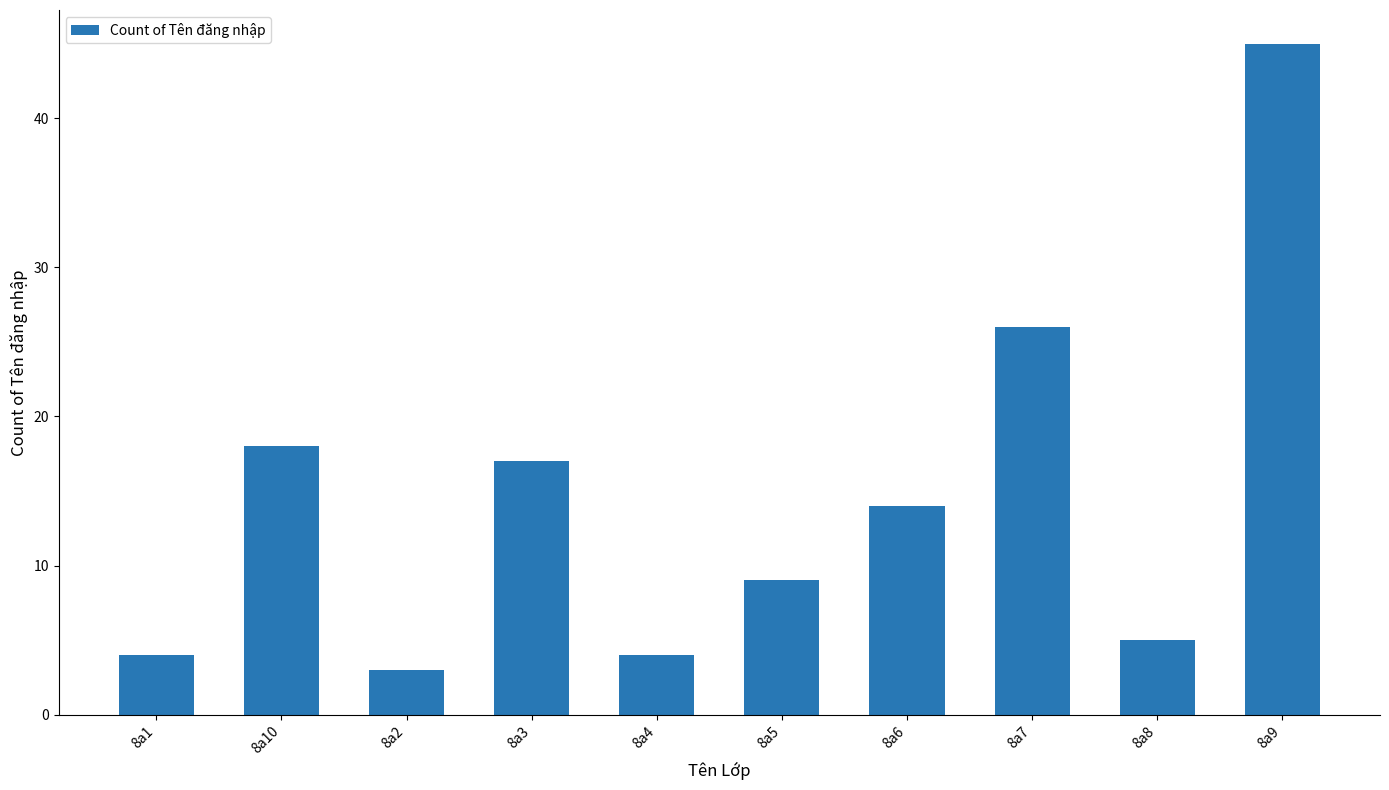

Does the chart contain any negative values?

No